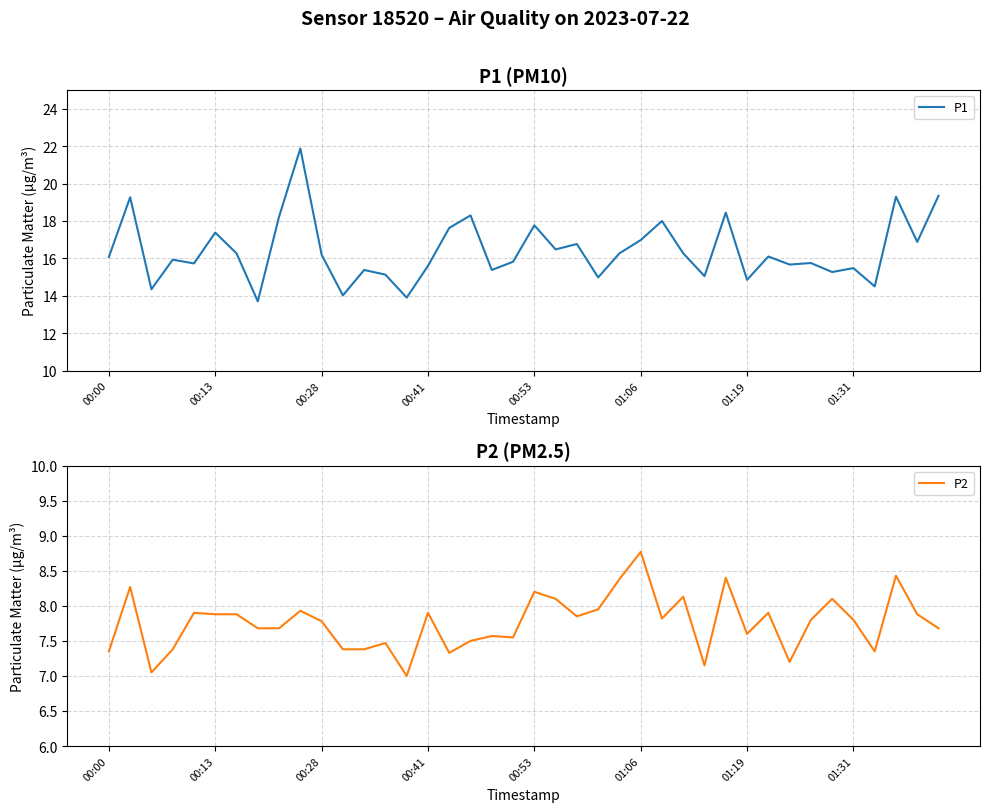

The P1 series shows 15.5 at 01:31. True or false?

True